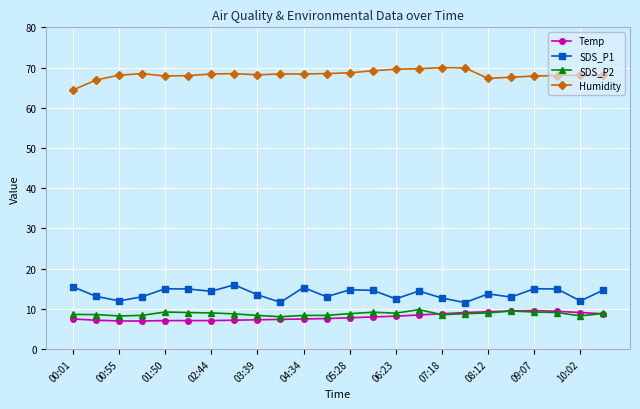

Does the chart display data point markers on the line(s)?

Yes